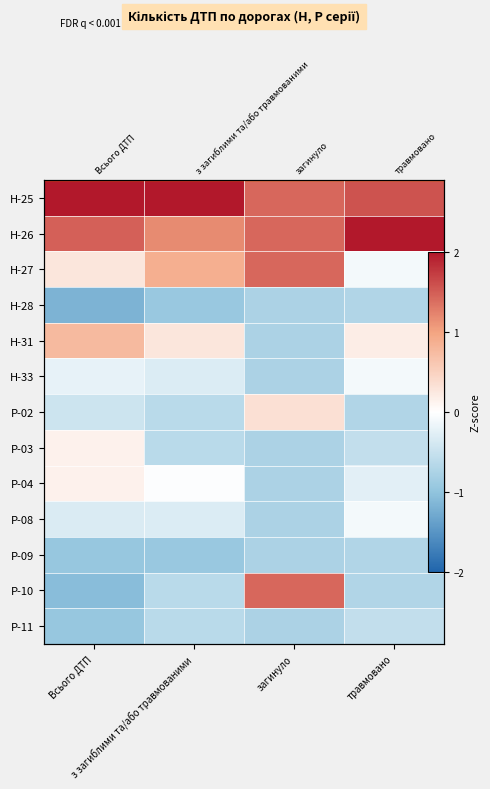

The value of Р-03 at загинуло is -0.5. True or false?

False